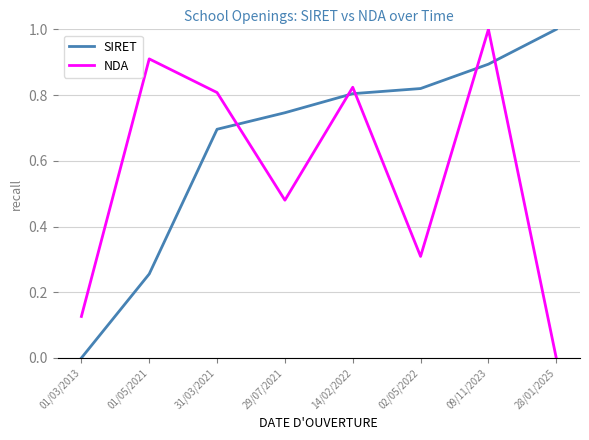

Does the chart have visible grid lines?

Yes